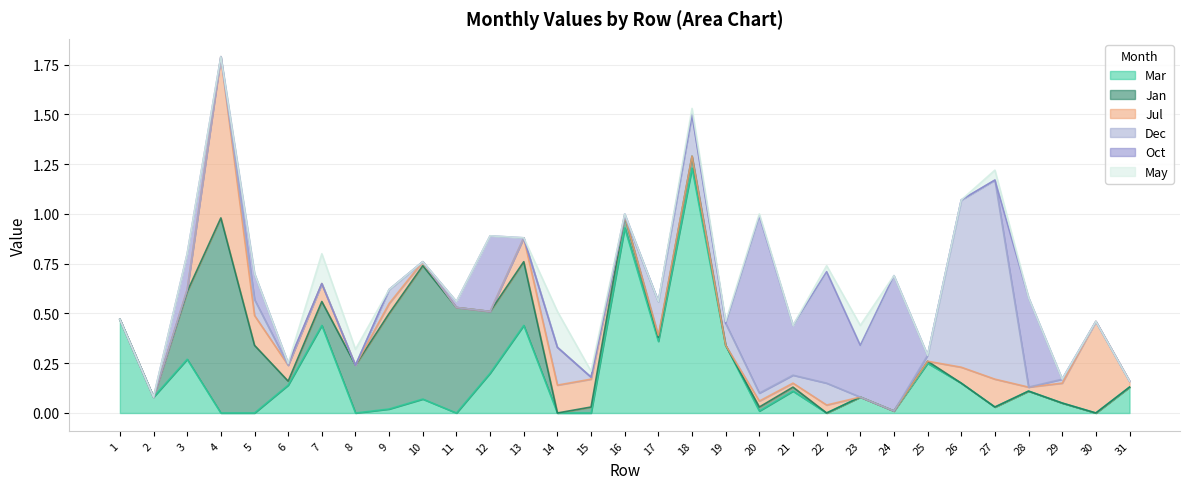

Reading left to right, what are all the values shown in this chart?

Mar: 0.5	0.1	0.3	0.0	0.0	0.1	0.4	0.0	0.0	0.1	0.0	0.2	0.4	0.0	0.0	0.9	0.4	1.2	0.3	0.0	0.1	0.0	0.1	0.0	0.2	0.1	0.0	0.1	0.1	0.0	0.1
Jan: 0.0	0.0	0.3	1.0	0.3	0.0	0.1	0.2	0.5	0.7	0.5	0.3	0.3	0.0	0.0	0.1	0.0	0.1	0.0	0.0	0.0	0.0	0.0	0.0	0.0	0.0	0.0	0.0	0.0	0.0	0.0
Jul: 0.0	0.0	0.0	0.8	0.1	0.1	0.1	0.0	0.1	0.0	0.0	0.0	0.1	0.1	0.1	0.0	0.0	0.0	0.0	0.0	0.0	0.0	0.0	0.0	0.0	0.1	0.1	0.0	0.1	0.5	0.0
Dec: 0.0	0.0	0.0	0.0	0.1	0.0	0.0	0.0	0.1	0.0	0.0	0.0	0.0	0.2	0.0	0.0	0.2	0.2	0.1	0.0	0.0	0.1	0.0	0.0	0.0	0.8	1.0	0.0	0.0	0.0	0.0
Oct: 0.0	0.0	0.2	0.0	0.1	0.0	0.0	0.0	0.0	0.0	0.0	0.4	0.0	0.0	0.0	0.0	0.0	0.0	0.0	0.9	0.2	0.6	0.3	0.7	0.0	0.0	0.0	0.5	0.0	0.0	0.0
May: 0.0	0.0	0.0	0.0	0.0	0.0	0.1	0.1	0.0	0.0	0.0	0.0	0.0	0.2	0.0	0.0	0.0	0.0	0.0	0.0	0.0	0.0	0.1	0.0	0.0	0.0	0.1	0.0	0.0	0.0	0.0